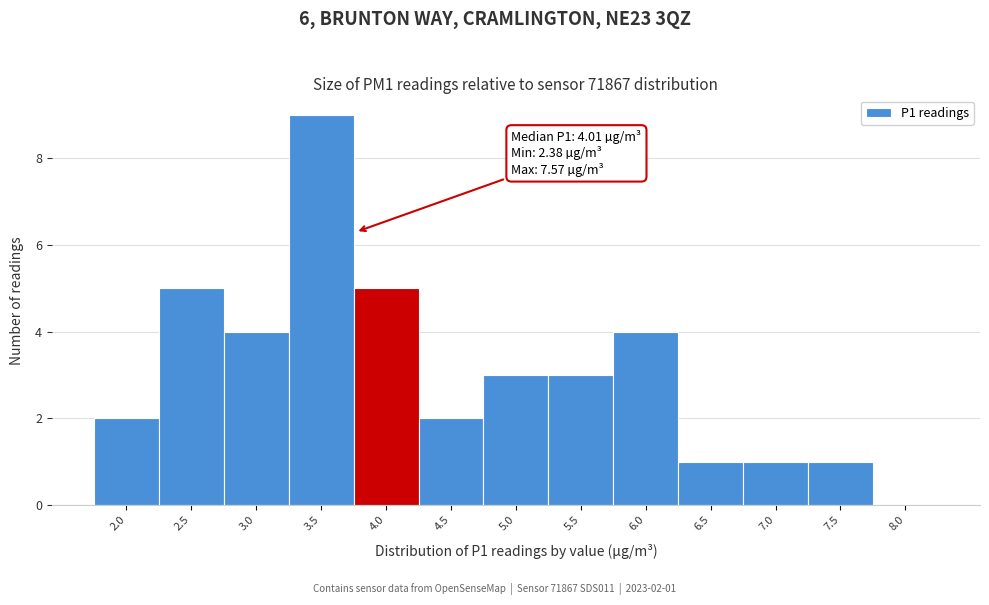

Reading right to left, list all the values displayed in this chart.

8.0=0	7.5=1	7.0=1	6.5=1	6.0=4	5.5=3	5.0=3	4.5=2	4.0=5	3.5=9	3.0=4	2.5=5	2.0=2